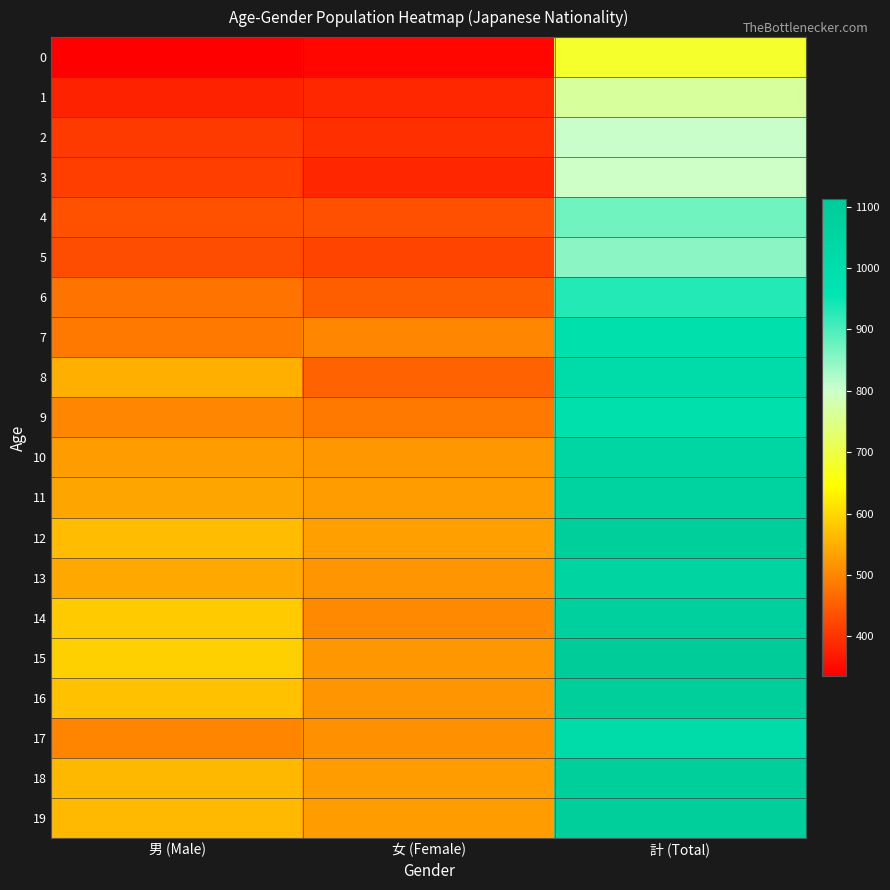

Between 計 (Total) and 女 (Female), which is larger?

計 (Total)